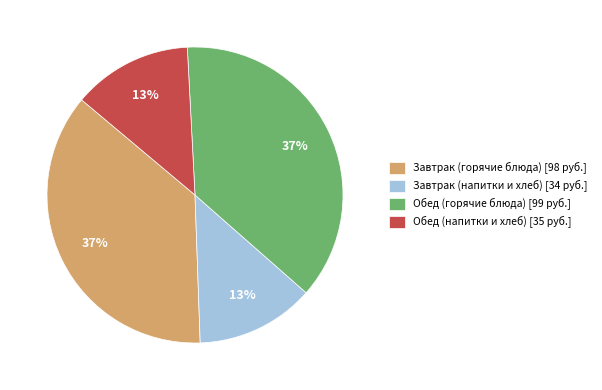

Is it true that Обед (горячие блюда) [99 руб.] is 46% of the pie?

False